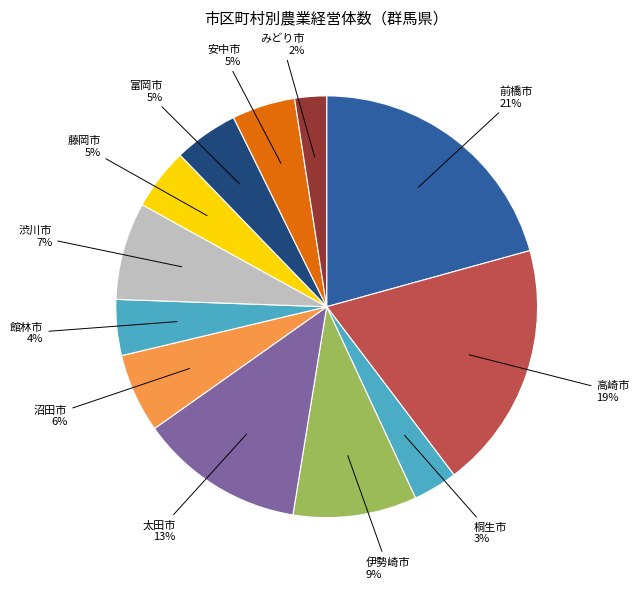

Count the number of slices in the pie.

12